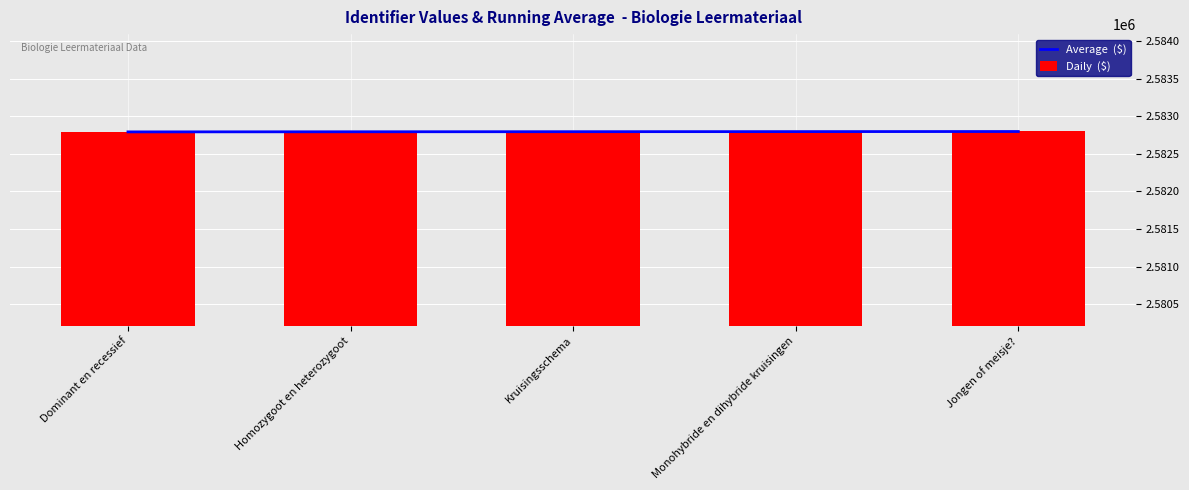

What is the label of the 3rd bar from the left?

Kruisingsschema